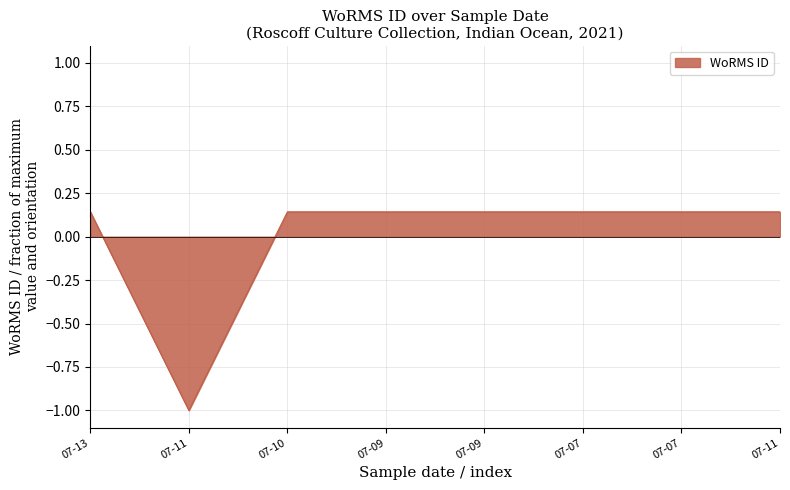

How many lines are shown in the chart?

1